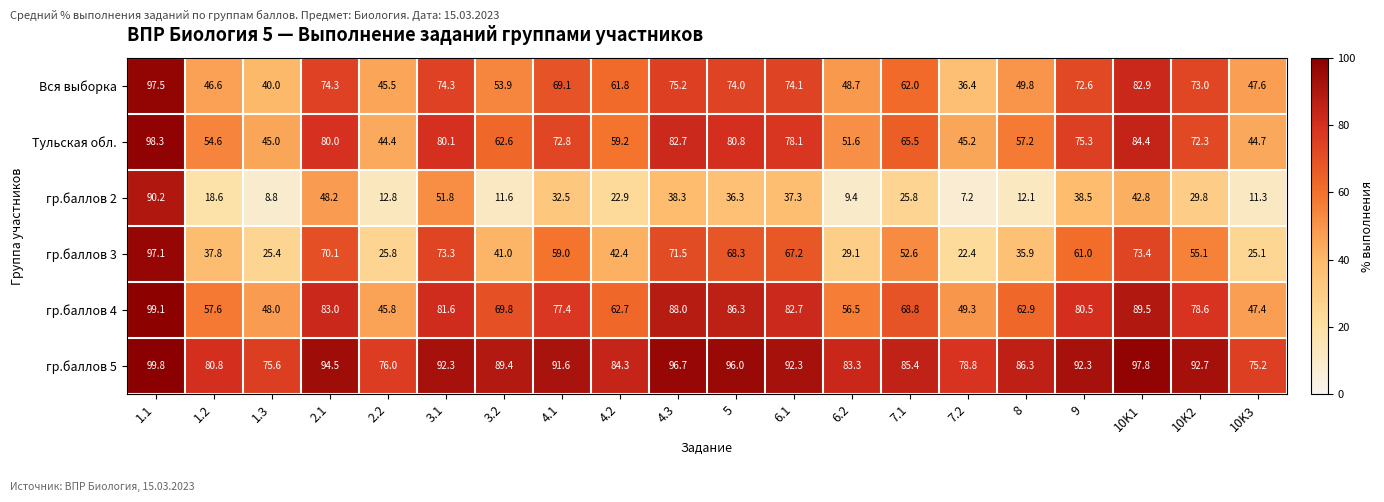

What is the spread (max minus min) of values at 2.2?

63.2